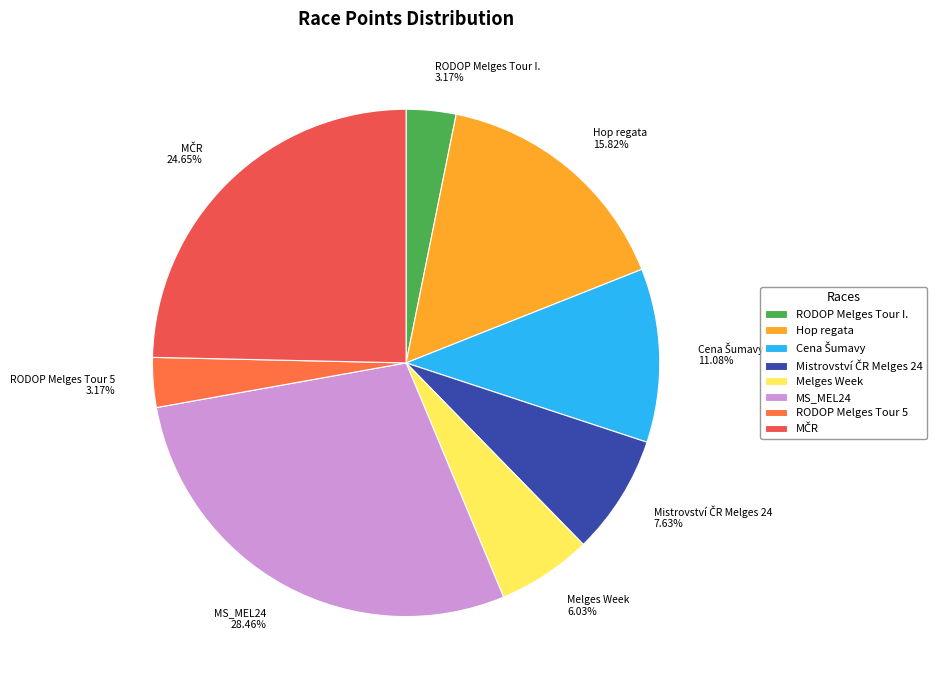

Is Hop regata the majority of the pie?

No